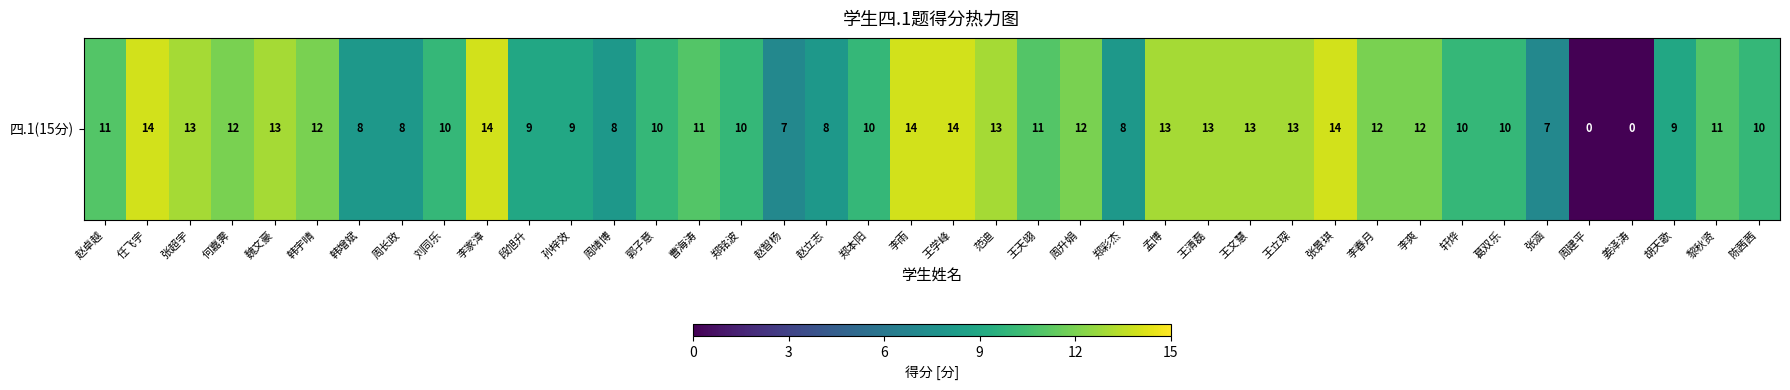

Which label corresponds to the smallest value in the chart?

周建平